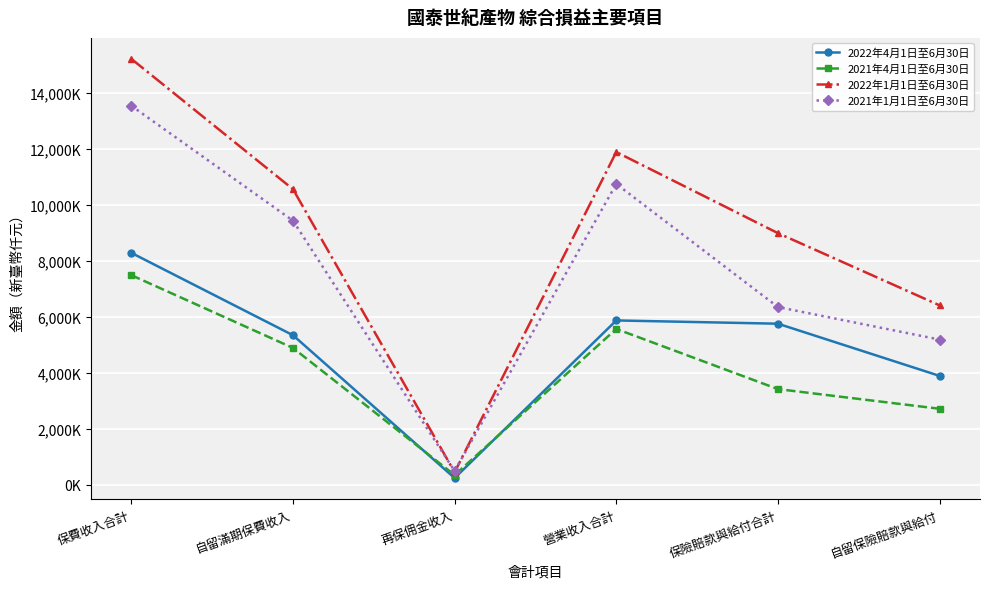

Rank the series by their maximum value, from highest to lowest.

2022年1月1日至6月30日, 2021年1月1日至6月30日, 2022年4月1日至6月30日, 2021年4月1日至6月30日